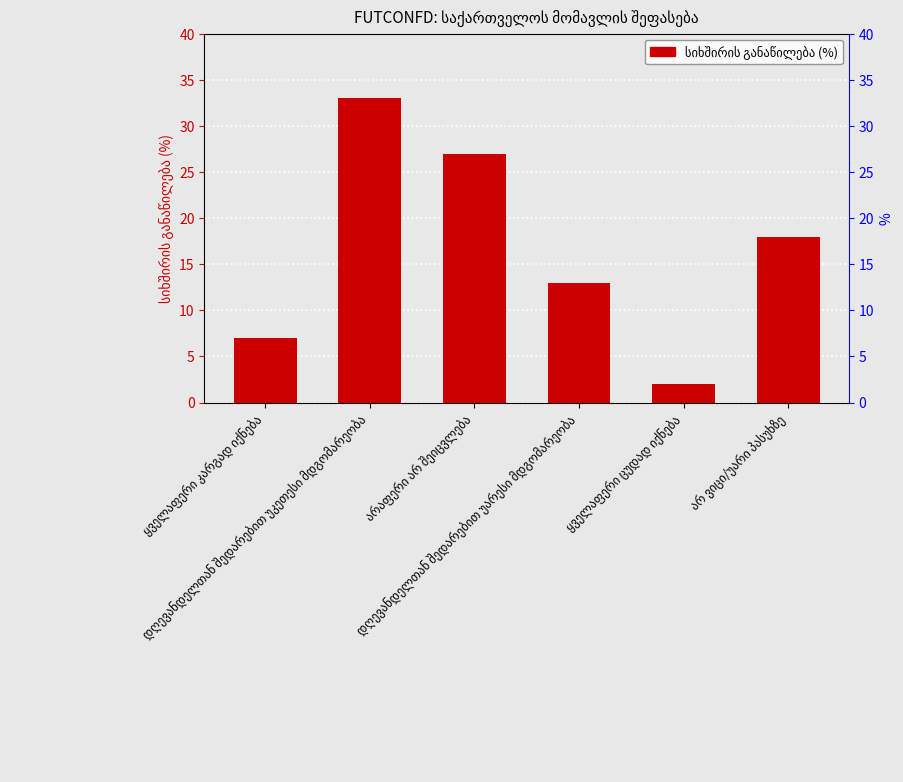

What is the sum of the values at არაფერი არ შეიცვლება and ყველაფერი ცუდად იქნება?

29